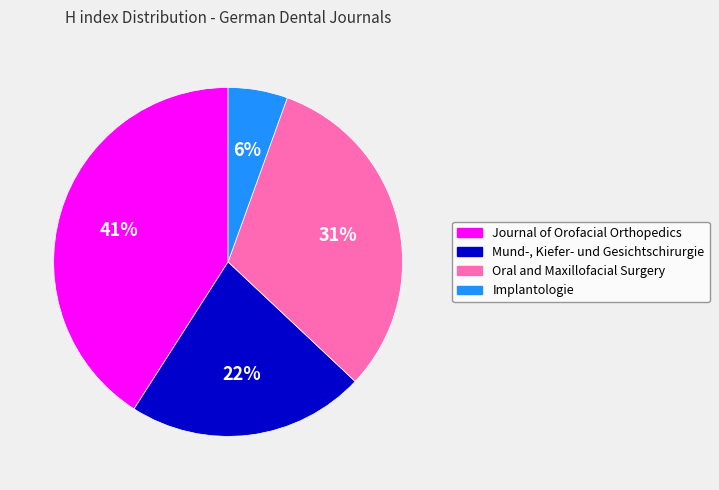

To the nearest percent, what is the average slice percentage?

25%